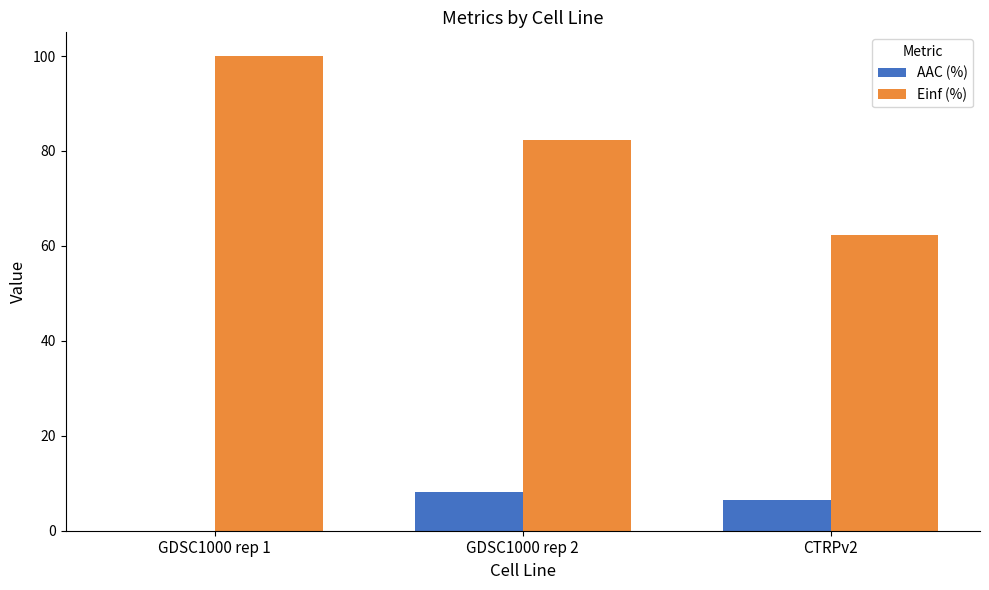

Which category has the highest value in the AAC (%) series?

GDSC1000 rep 2